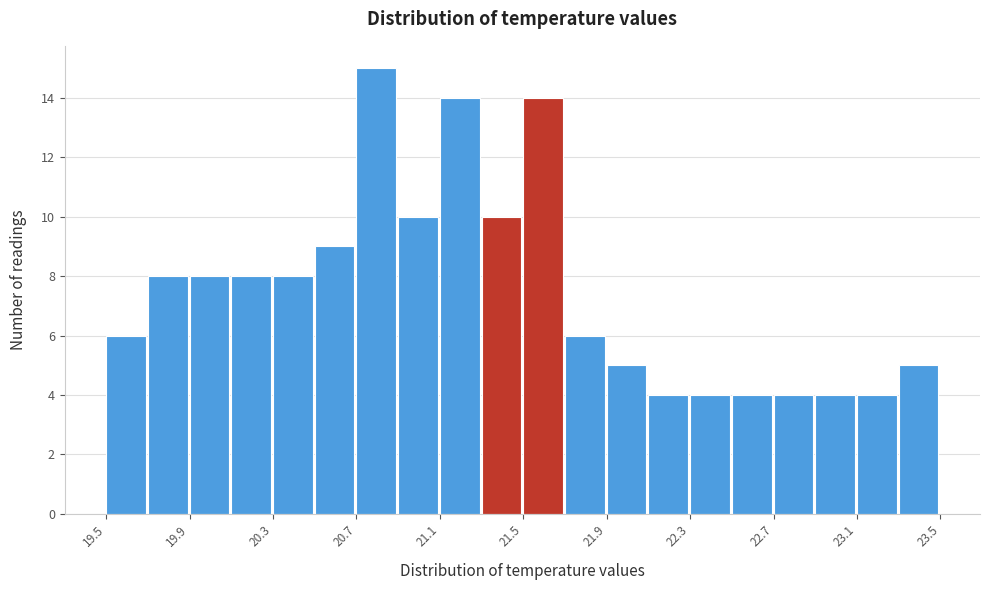

What is the height of the bar covering 21.7 to 21.9 on the x-axis? The values are not printed on the chart, so give them approximately, as read against the axis.

6